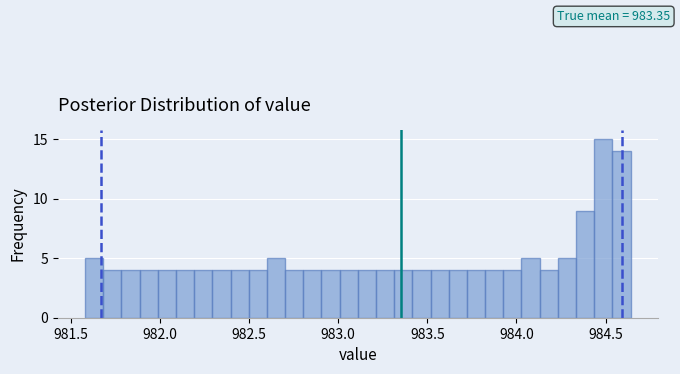

Read against the x-axis, roughly where is the centre of the tallest bar?

984.50